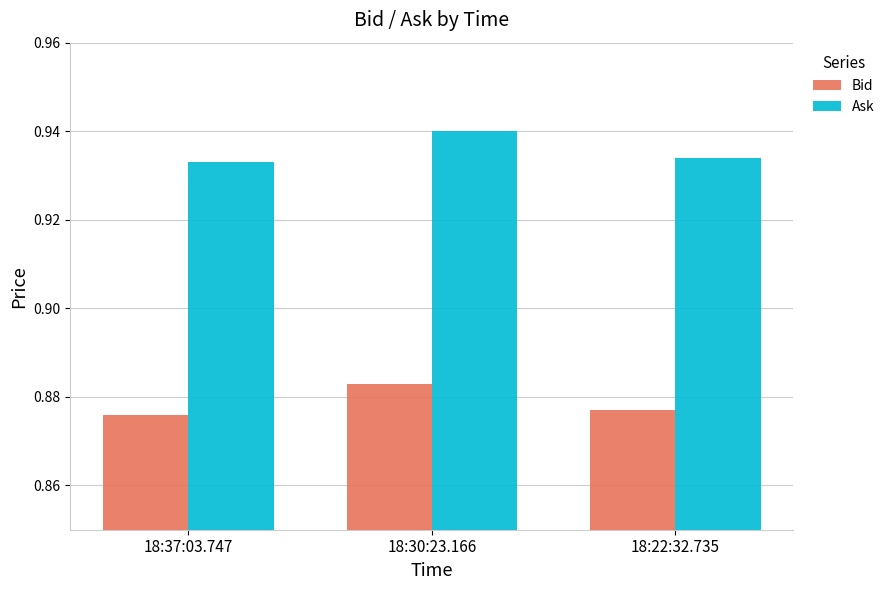

True or false: Ask has a value of 1.4 at 18:30:23.166.

False